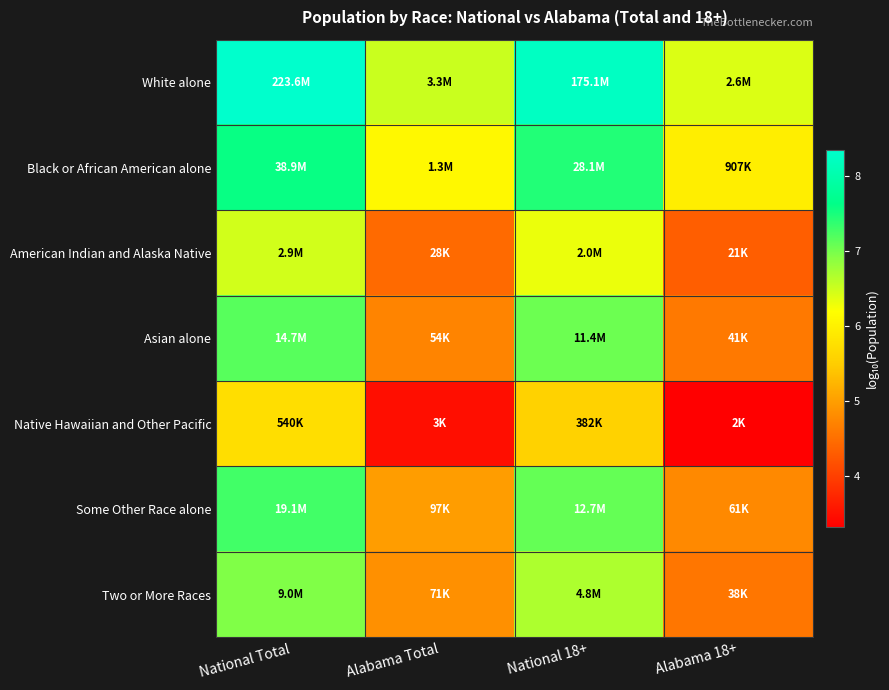

What is the spread (max minus min) of values at Alabama Total?

3.0